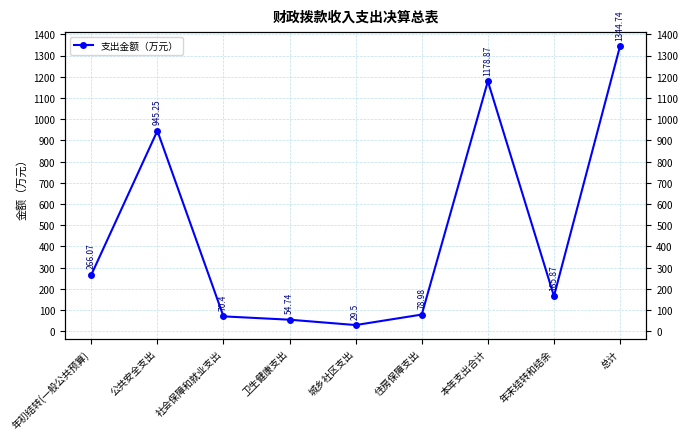

Where is the first local maximum?

公共安全支出